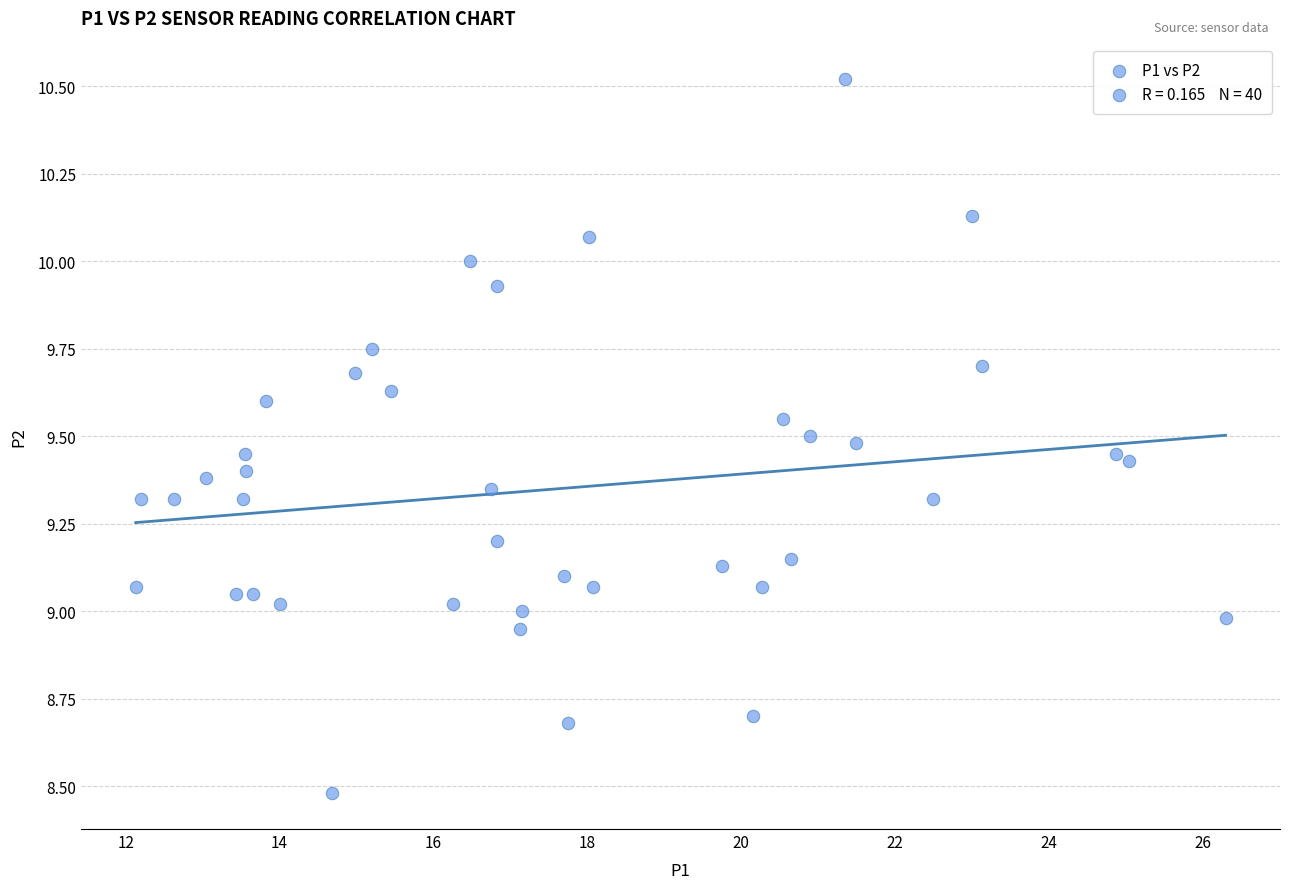

What is the range of X values (max minus min)?

14.2